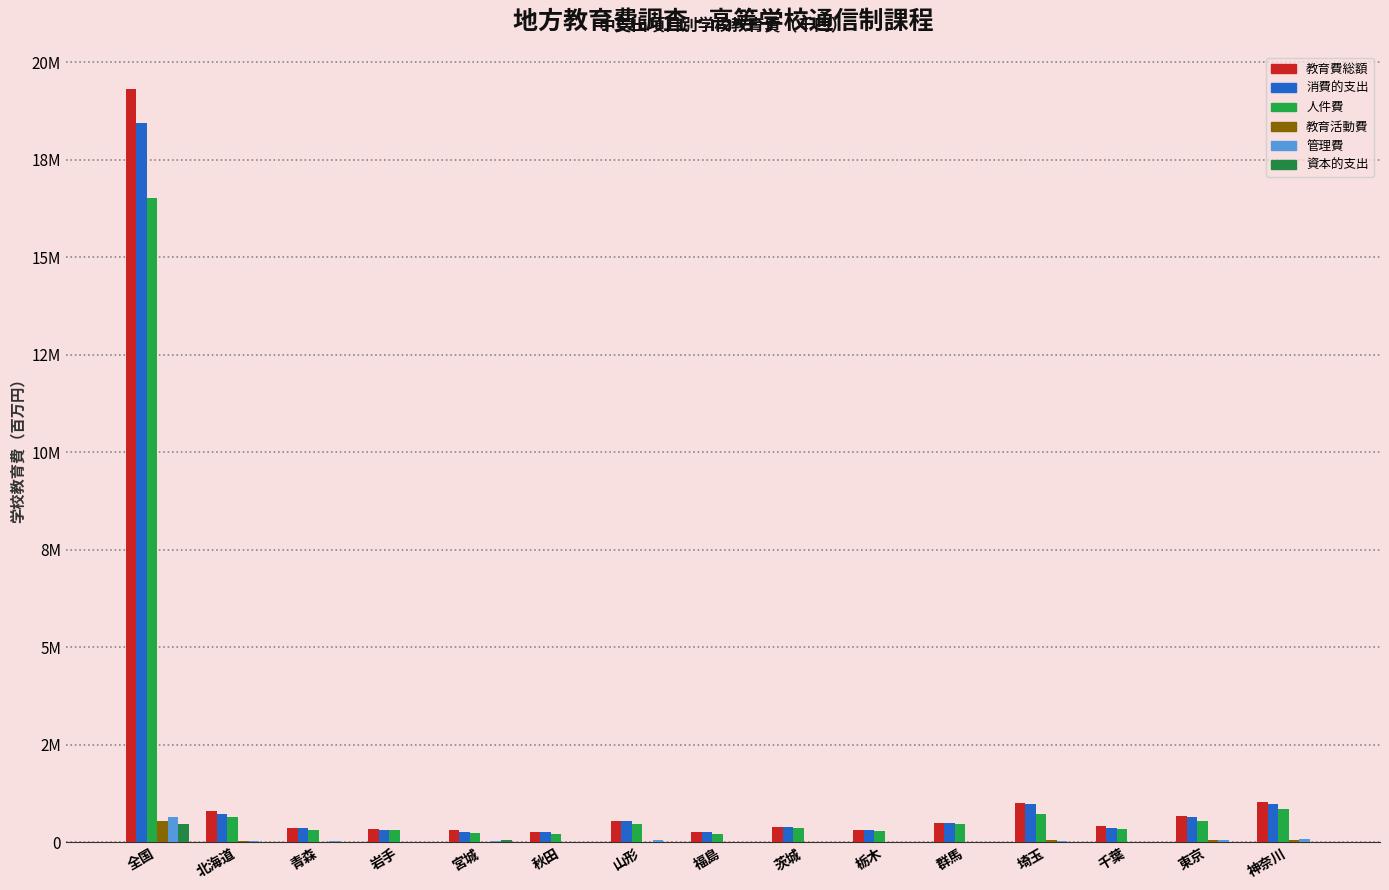

Is the value of 消費的支出 at 茨城 greater than the value of 教育活動費 at 秋田?

Yes